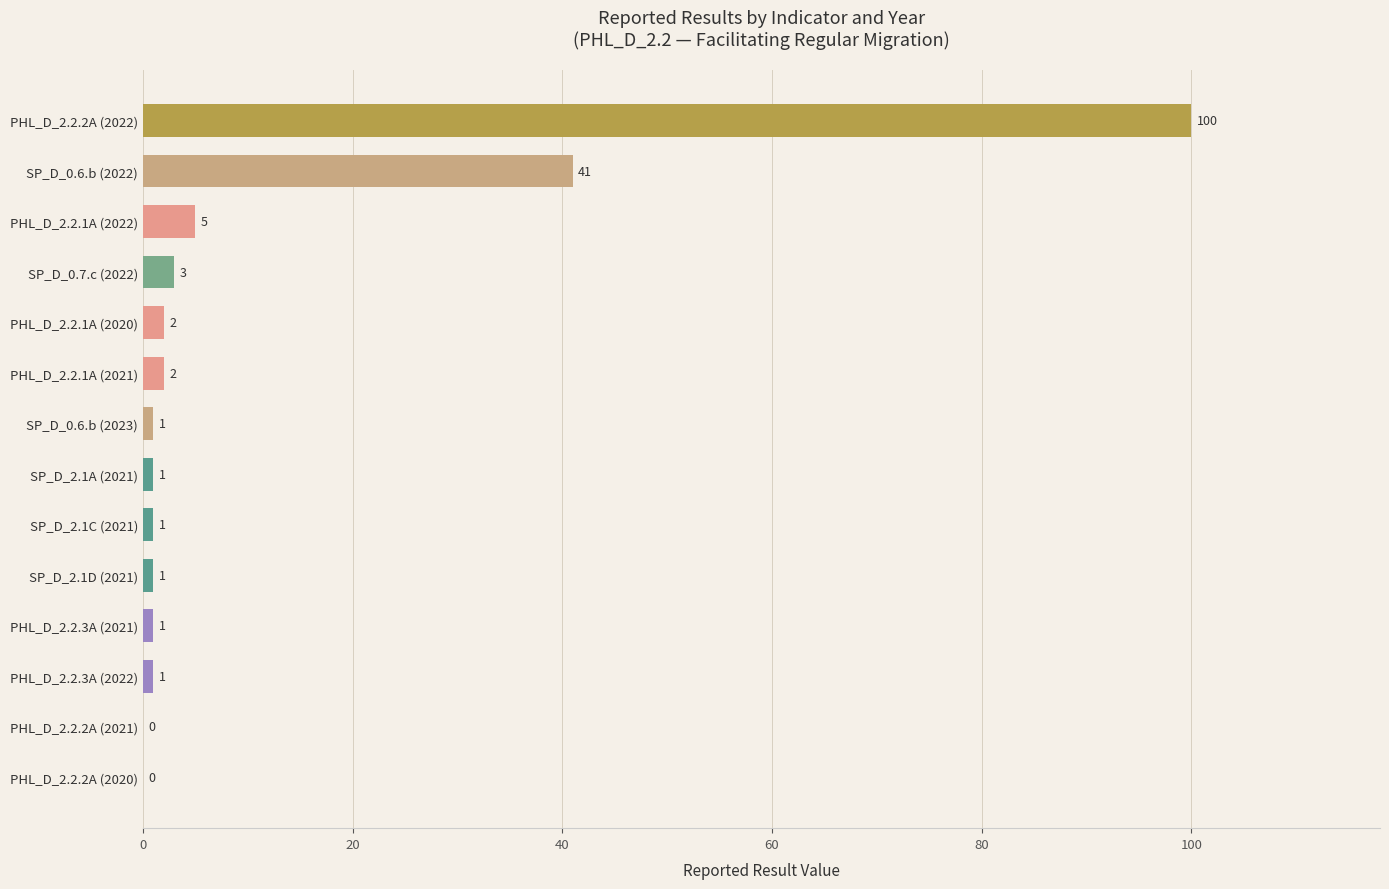

Reading bottom to top, list all the values displayed in this chart.

PHL_D_2.2.2A (2020)=0	PHL_D_2.2.2A (2021)=0	PHL_D_2.2.3A (2022)=1	PHL_D_2.2.3A (2021)=1	SP_D_2.1D (2021)=1	SP_D_2.1C (2021)=1	SP_D_2.1A (2021)=1	SP_D_0.6.b (2023)=1	PHL_D_2.2.1A (2021)=2	PHL_D_2.2.1A (2020)=2	SP_D_0.7.c (2022)=3	PHL_D_2.2.1A (2022)=5	SP_D_0.6.b (2022)=41	PHL_D_2.2.2A (2022)=100